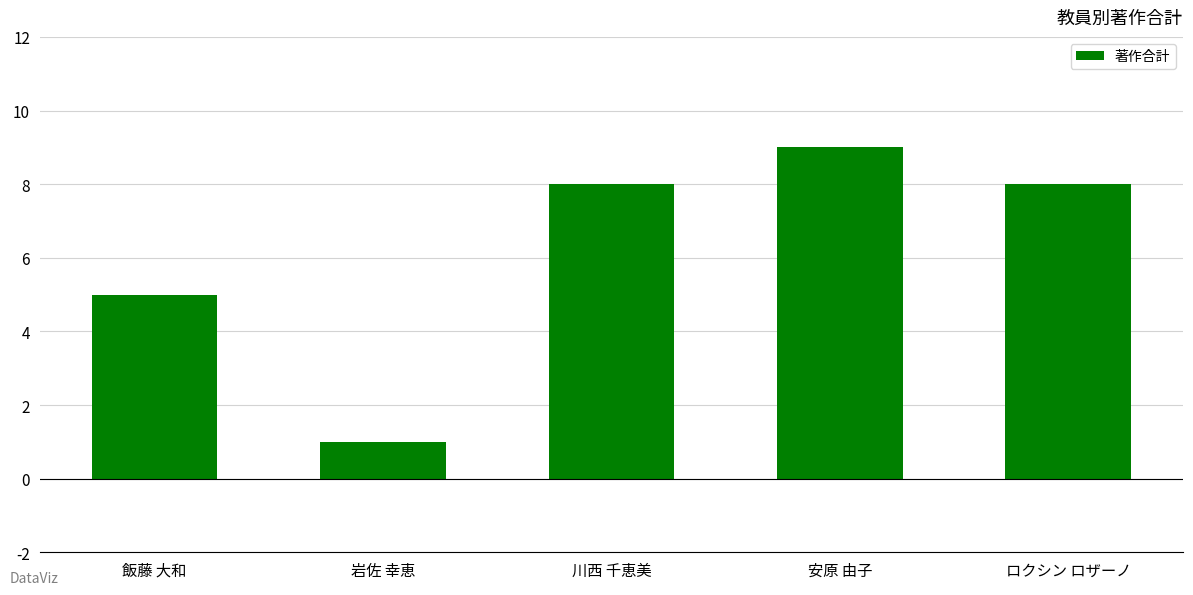

Reading left to right, transcribe all the data shown in this chart.

飯藤 大和=5	岩佐 幸恵=1	川西 千恵美=8	安原 由子=9	ロクシン ロザーノ=8